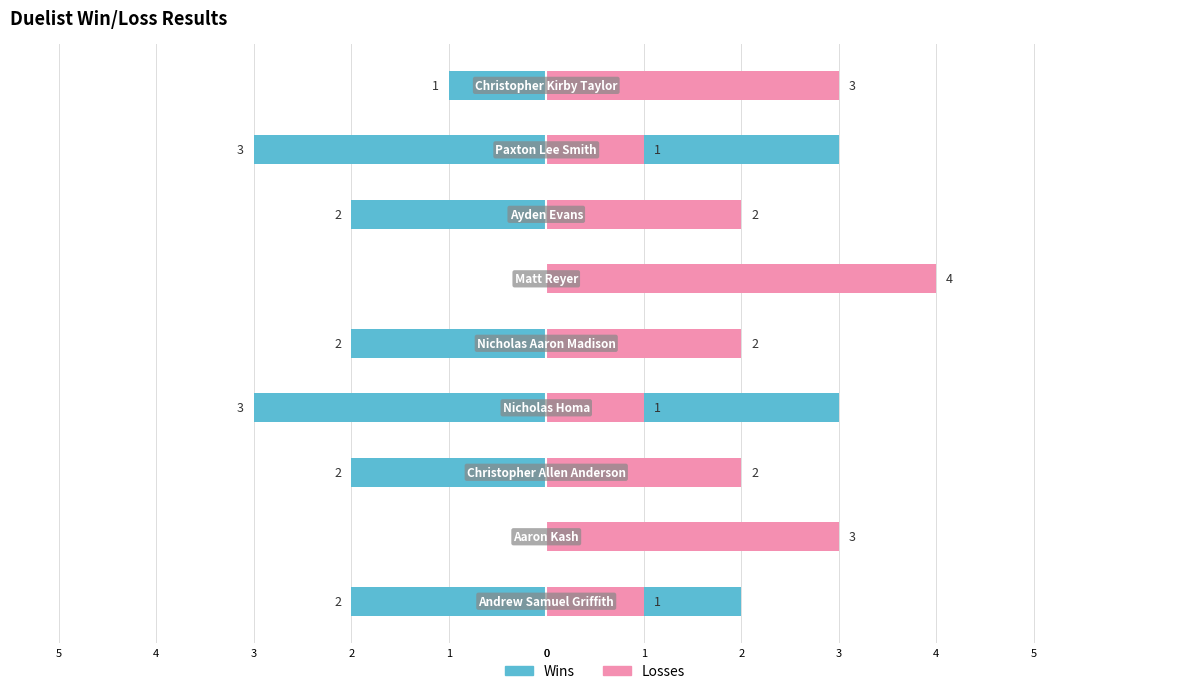

The Wins series shows 2 at 0. True or false?

True